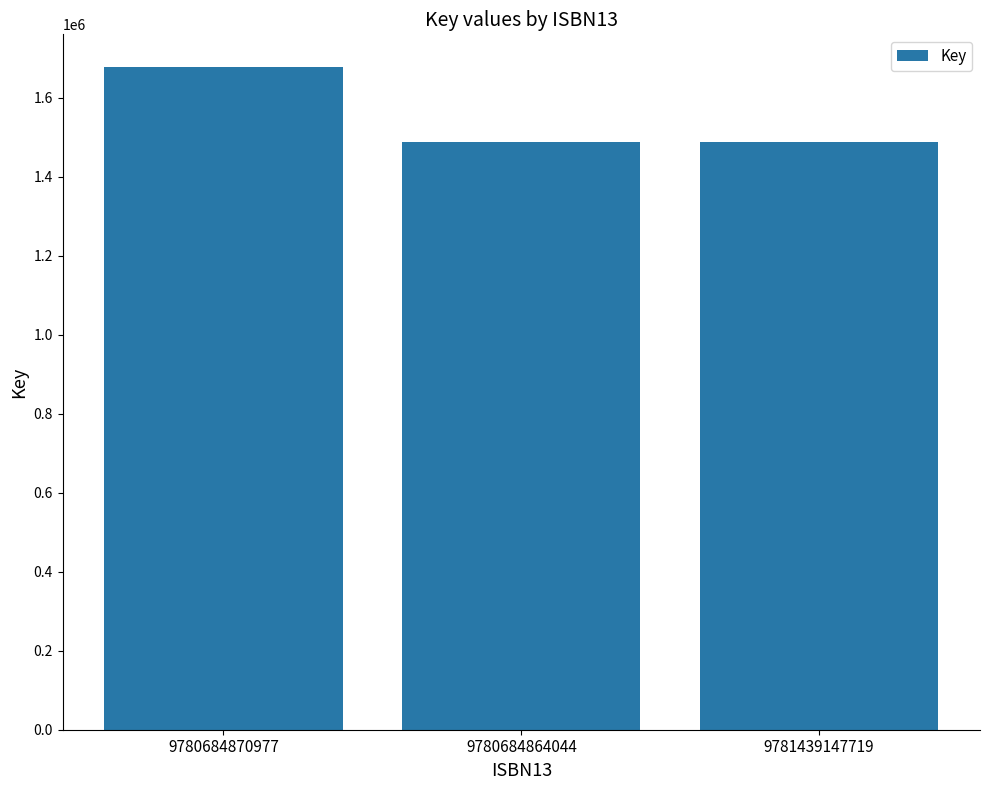

True or false: the data shows 1676276 at 9780684870977.

True